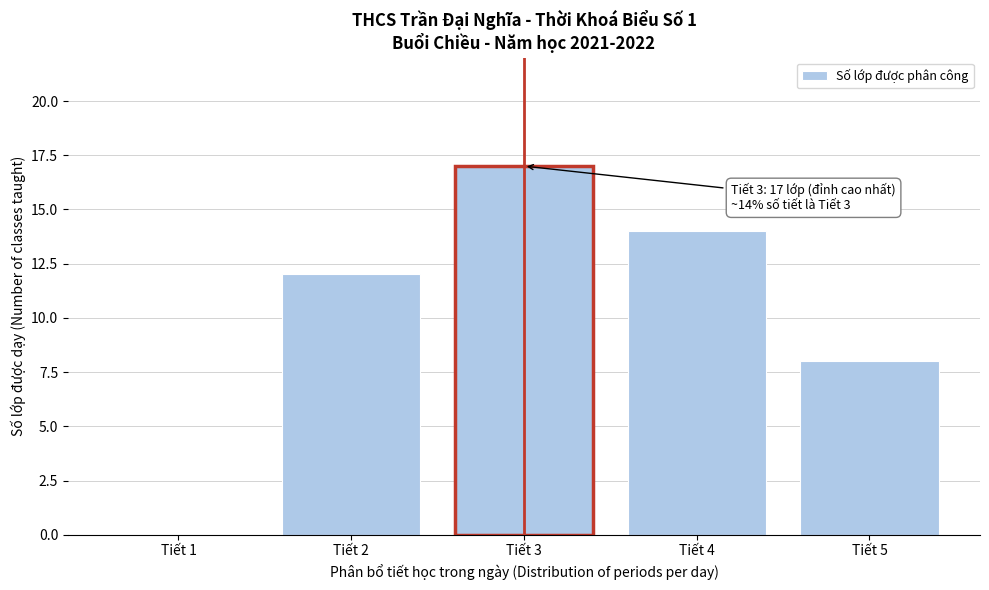

Reading left to right, extract all data points from this chart.

Tiết 1=0	Tiết 2=12	Tiết 3=17	Tiết 4=14	Tiết 5=8